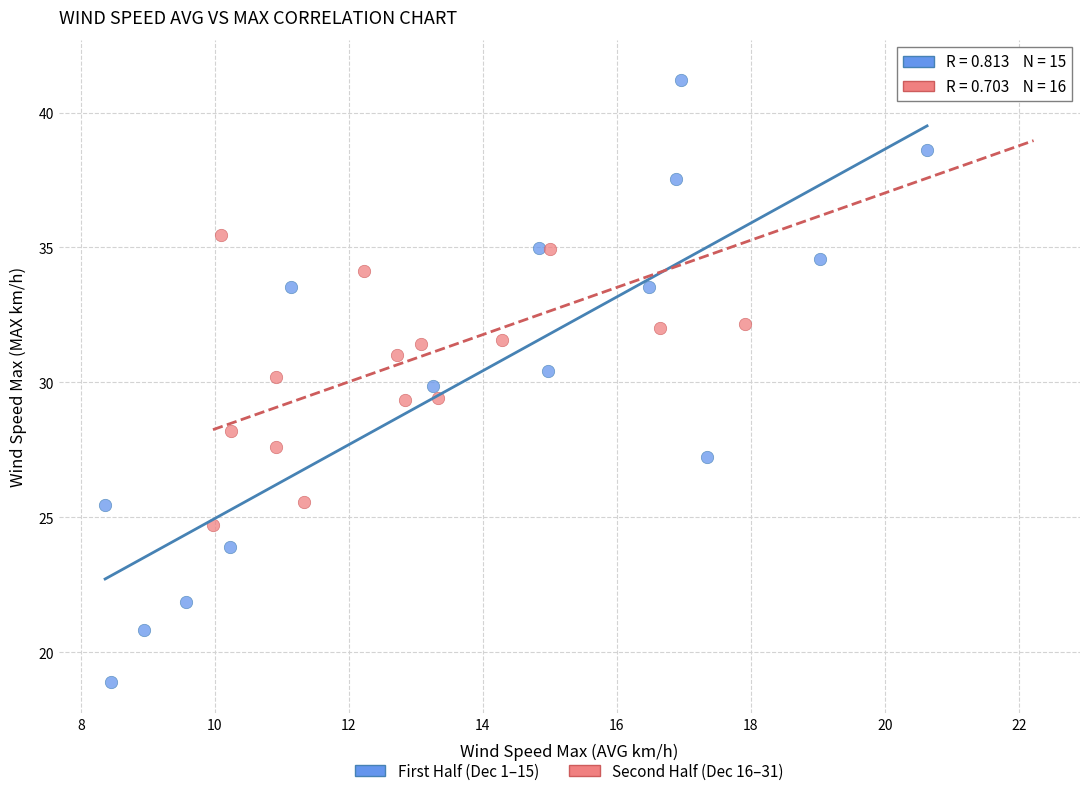

Which series contains the lowest Y value?

First Half (Dec 1–15)